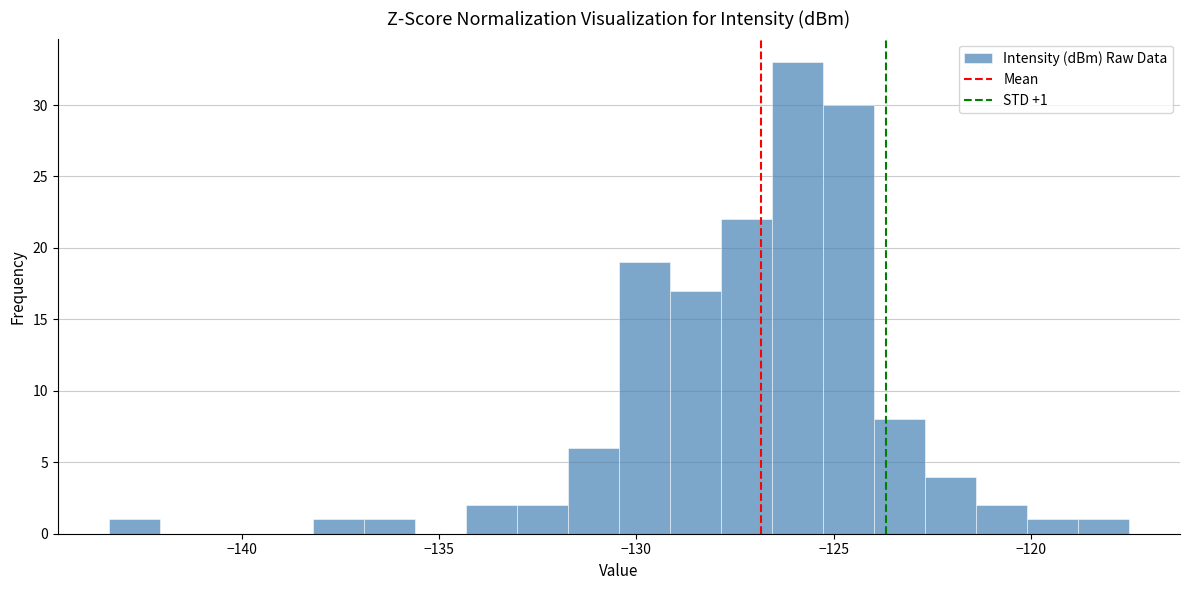

Read against the x-axis, roughly where is the centre of the tallest bar?

-126.0